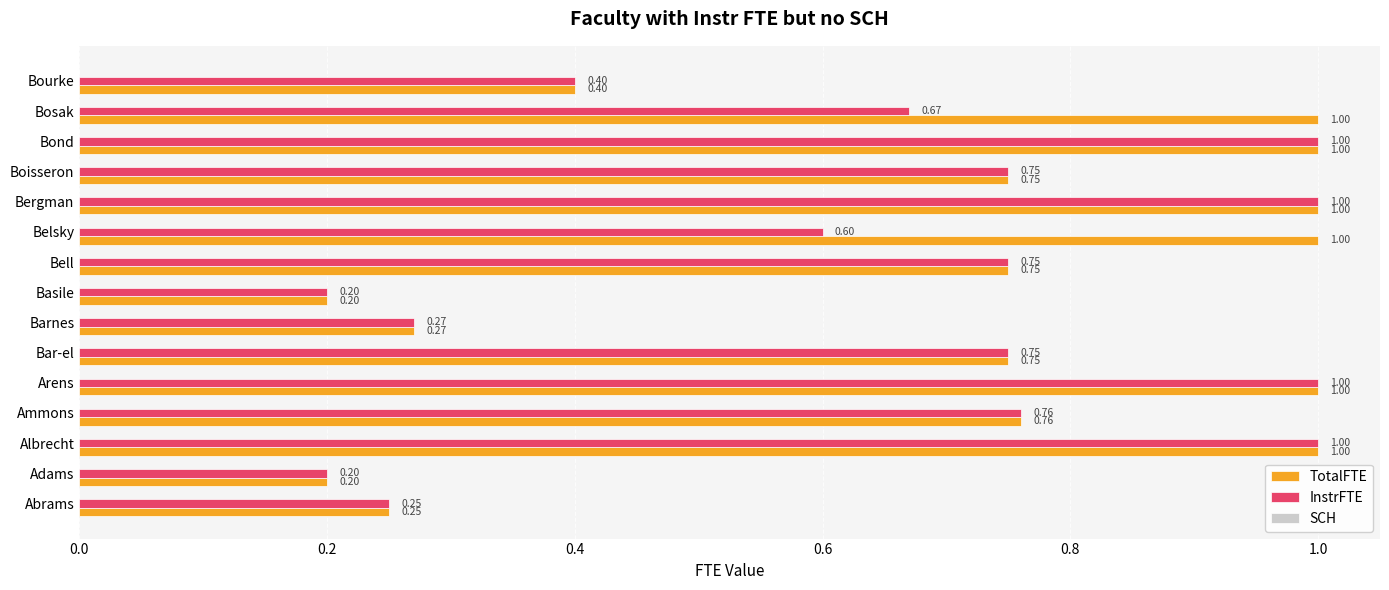

What is the average value of the InstrFTE series?

0.6